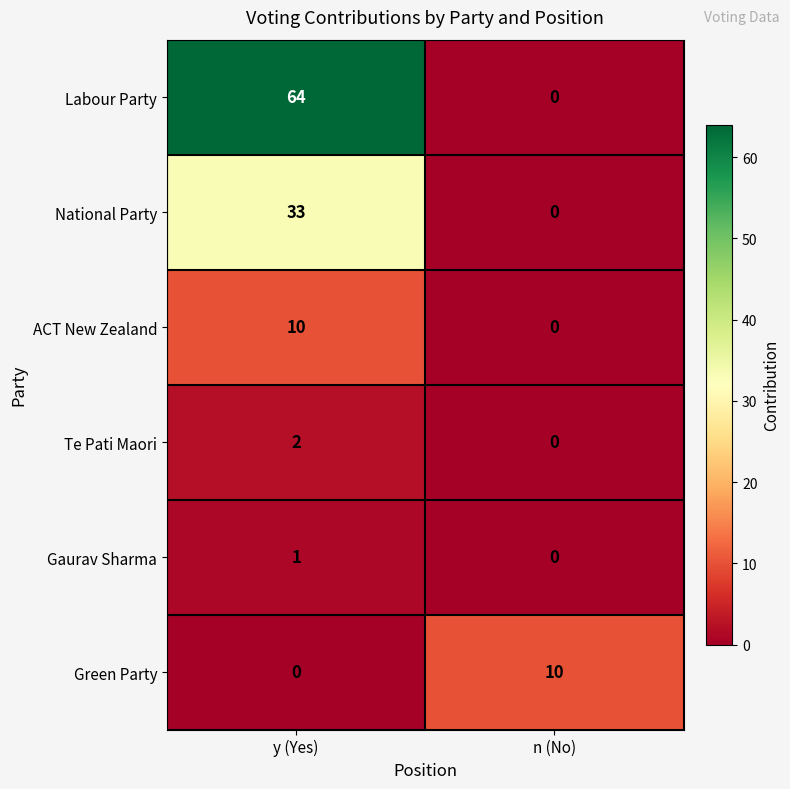

The value of Te Pati Maori at n (No) is -1. True or false?

False